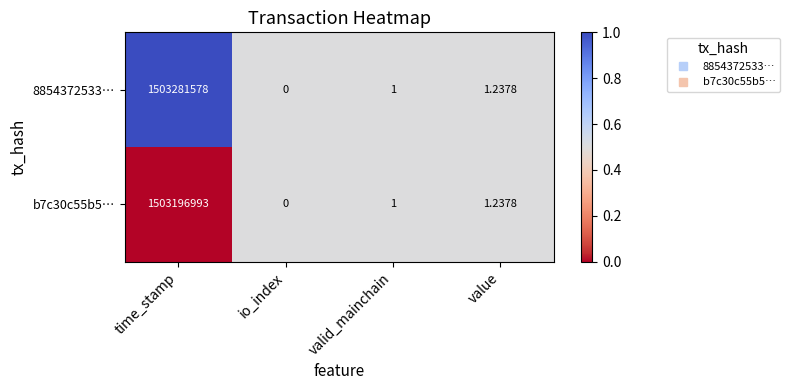

At which category is the sum across all series the highest?

time_stamp